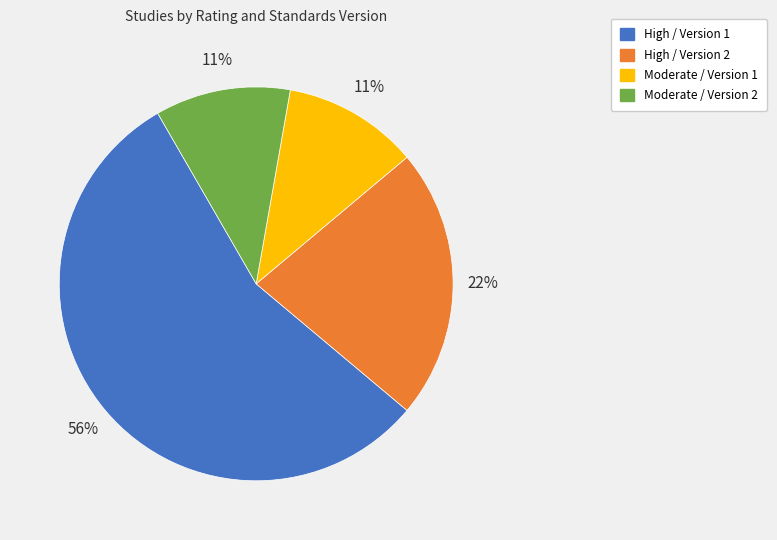

The High / Version 2 slice represents 14% of the pie. True or false?

False